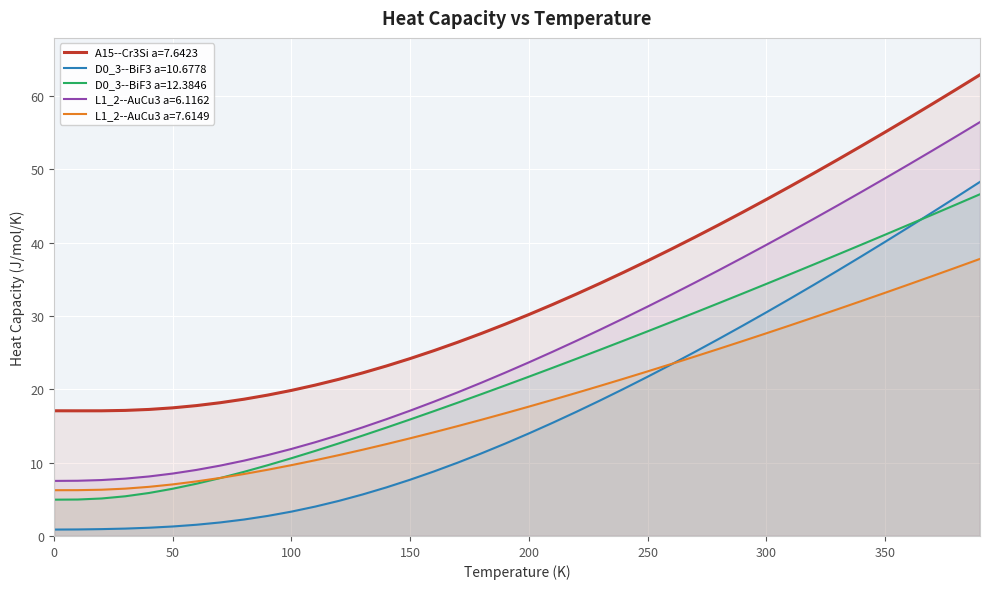

Which series has the largest total across all categories?

A15--Cr3Si a=7.6423